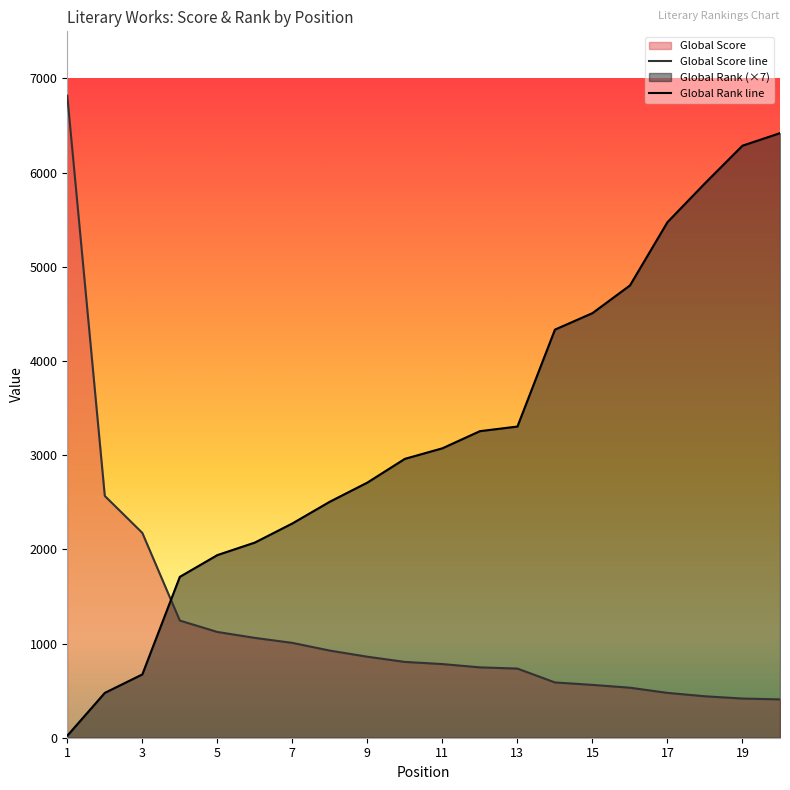

What are all the series names shown in the legend?

Global Score, Global Rank